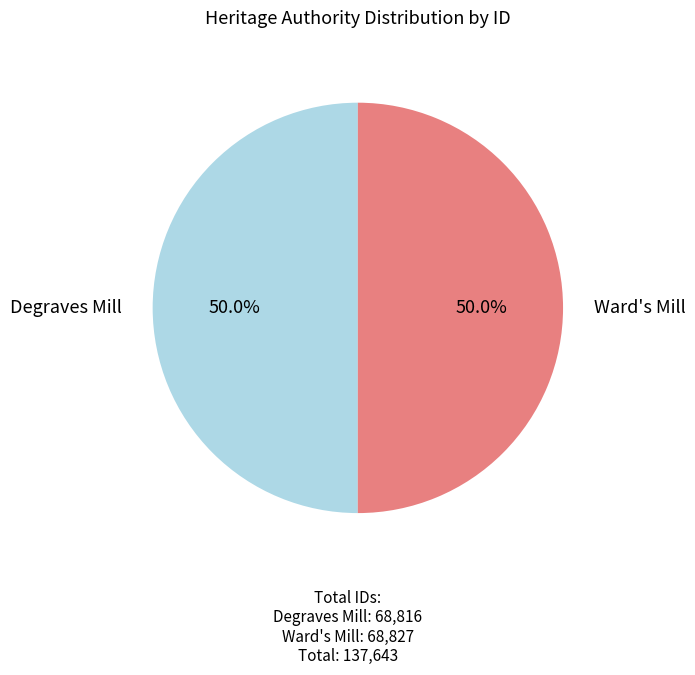

Which category has the biggest portion of the pie?

Ward's Mill